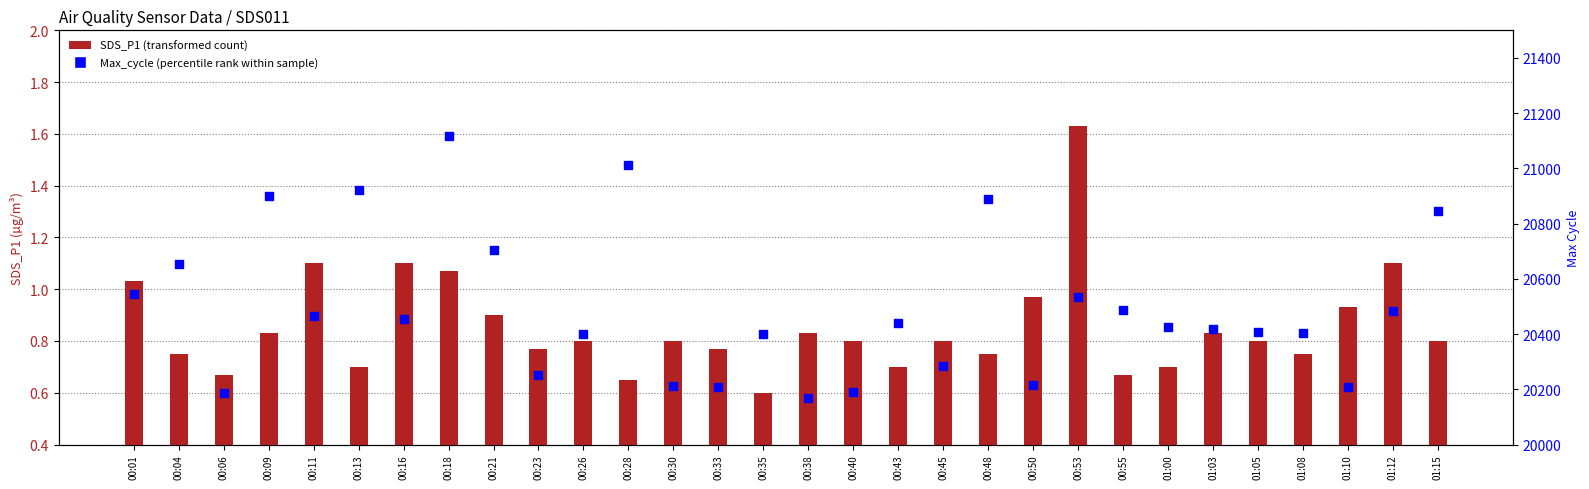

At which category is the sum across all series the highest?

00:18